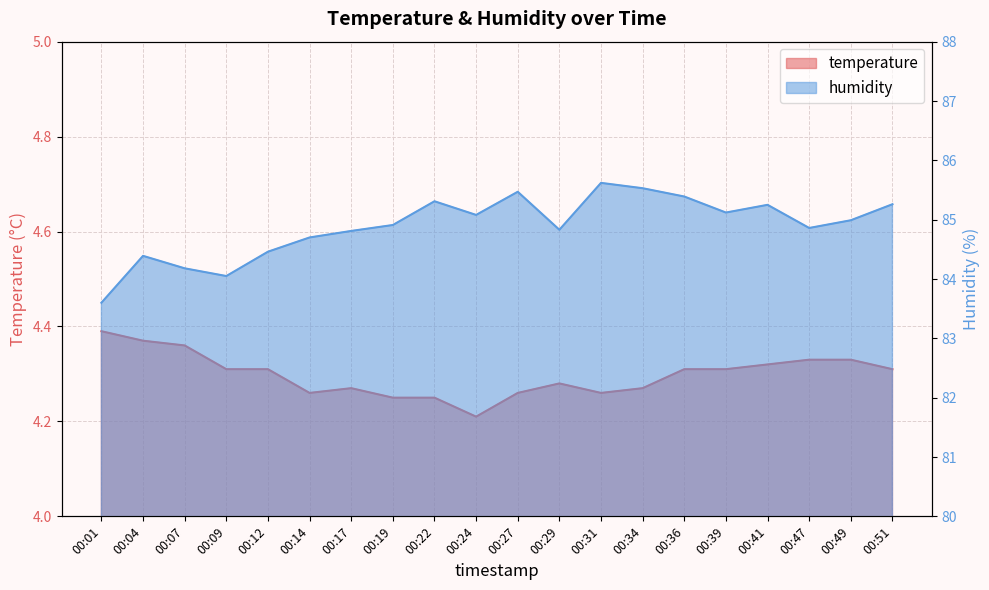

Count the number of categories in the chart.

20